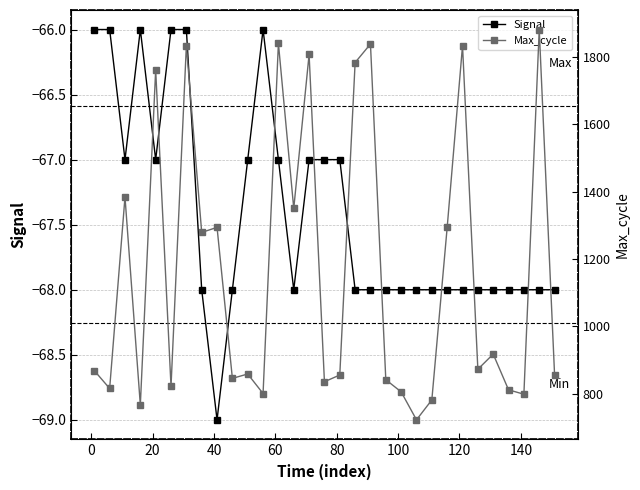

True or false: Signal has more than 0 points higher than both neighbors.

True